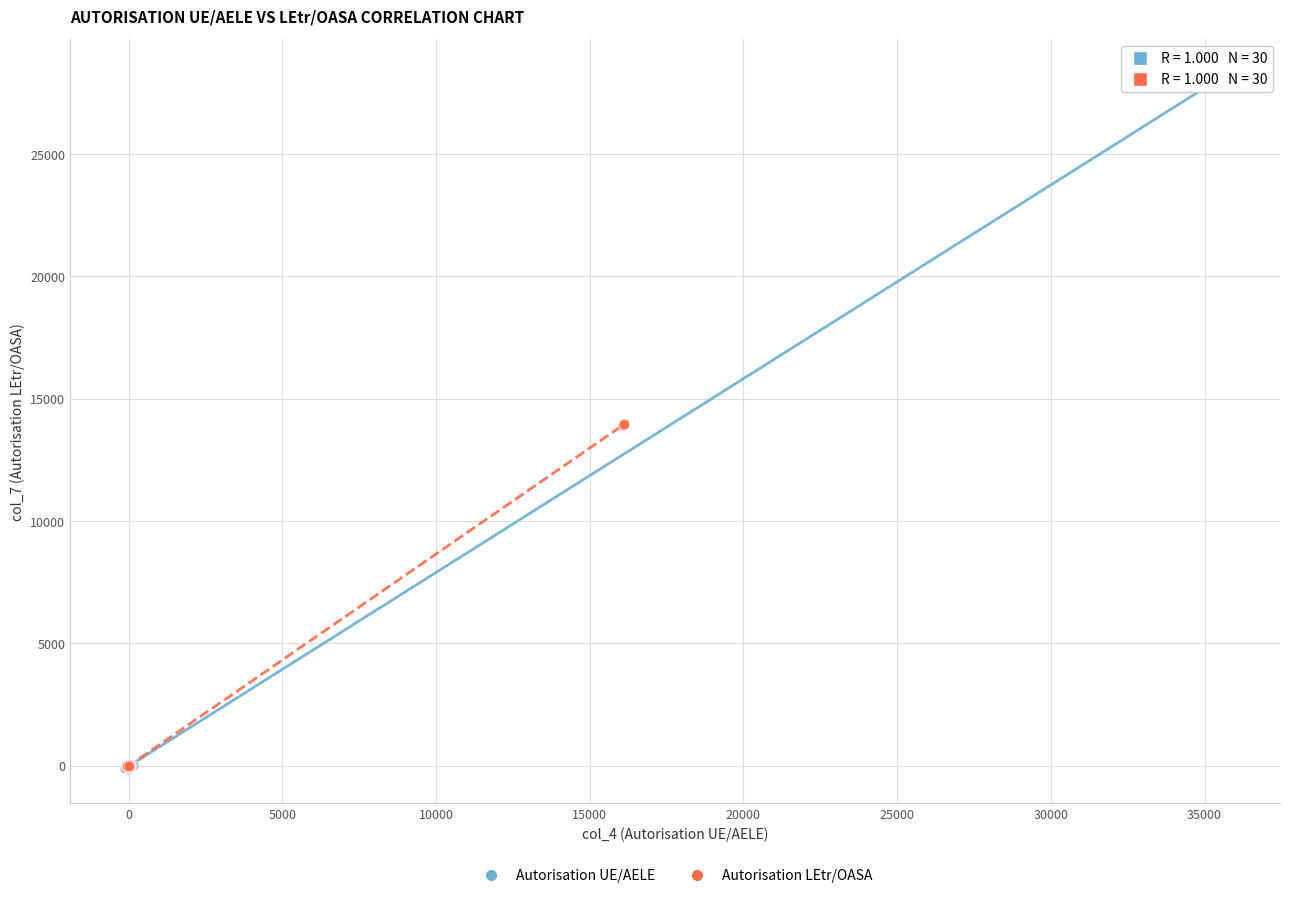

Which series has the largest Y range (max minus min)?

Autorisation UE/AELE